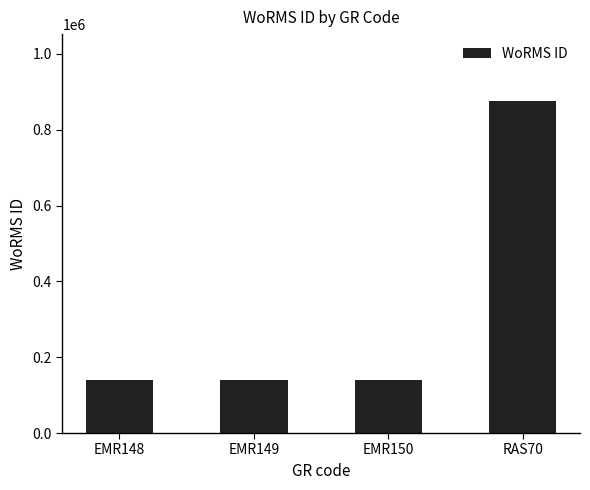

What position from the right is EMR148?

4